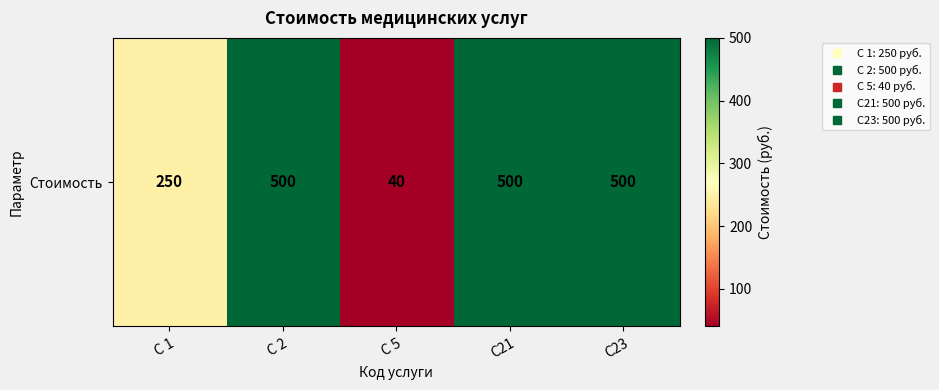

Which category has the lowest value across all series?

С 5